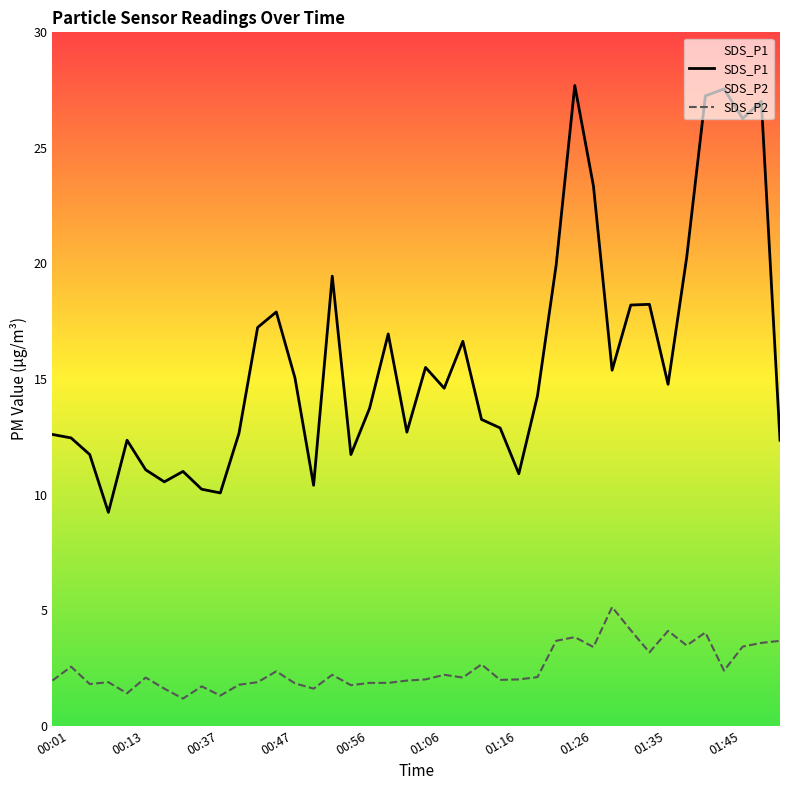

True or false: SDS_P2 and SDS_P1 cross at least once.

False